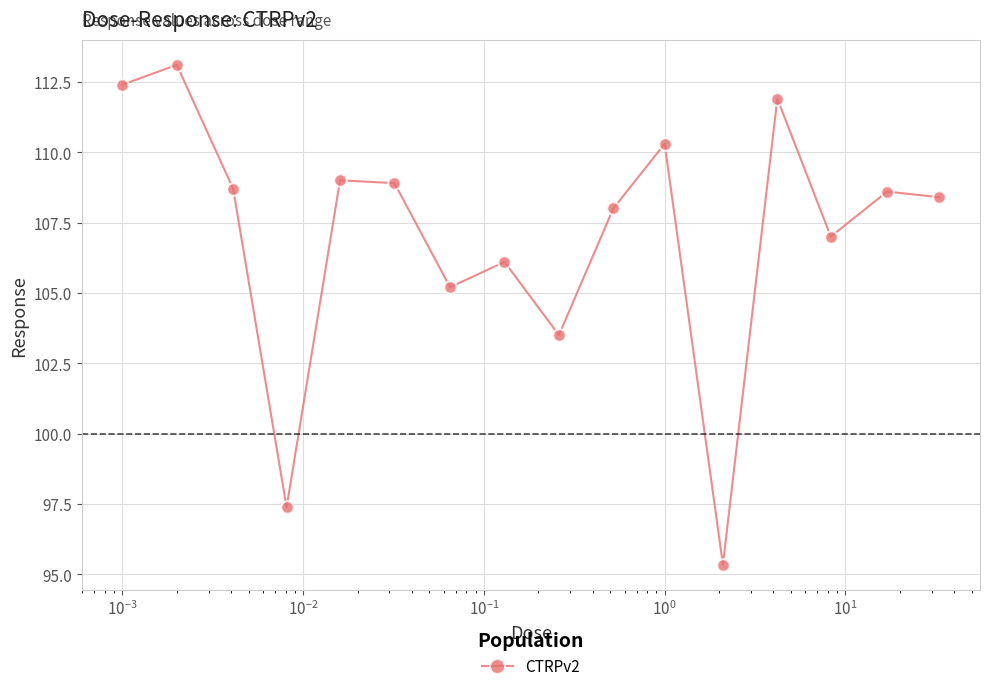

What is the average value?

107.1